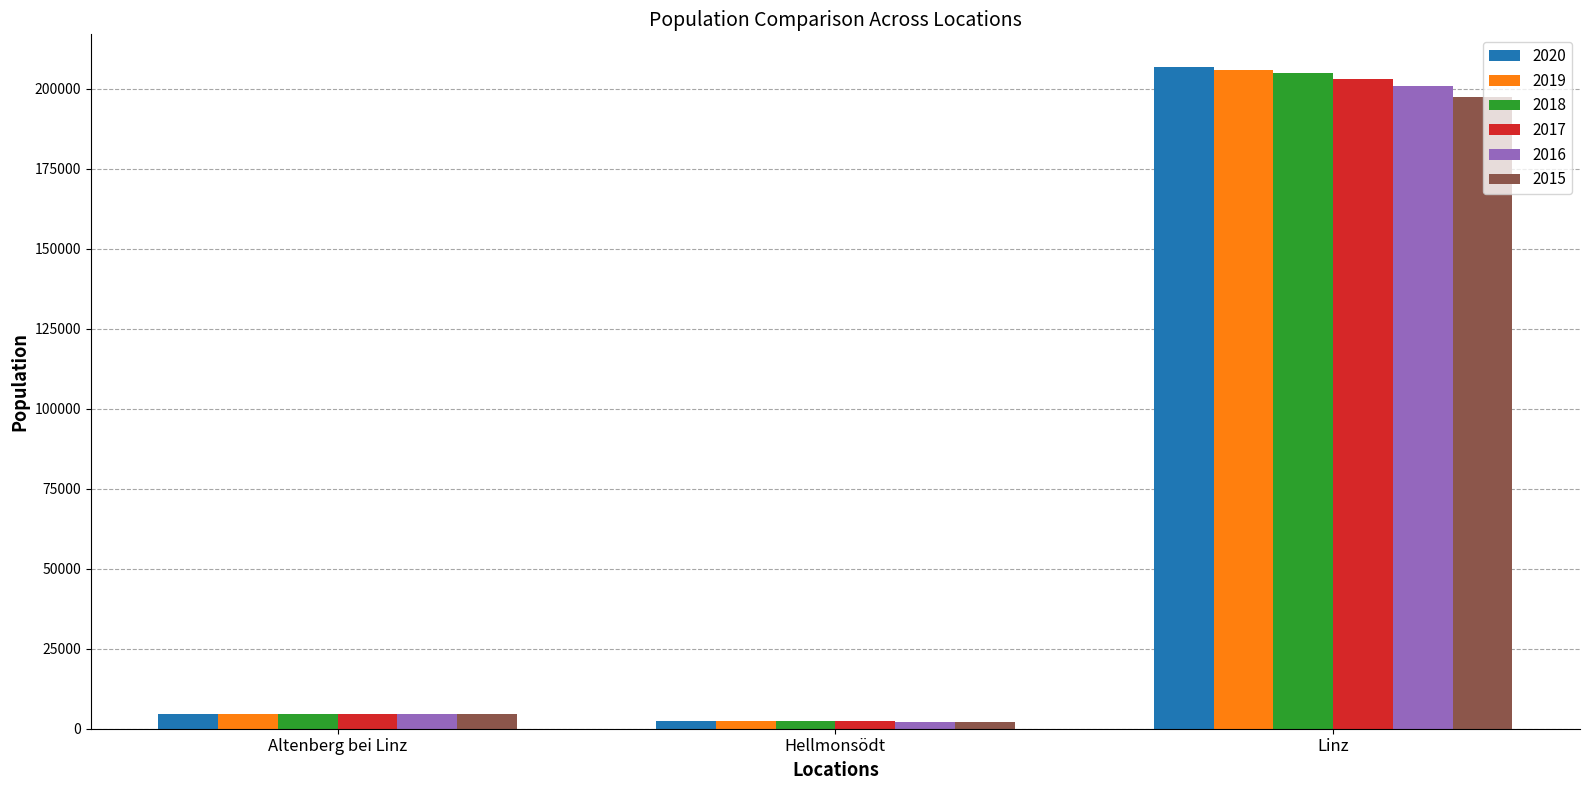

Are the bars grouped side by side (vs. stacked)?

Yes